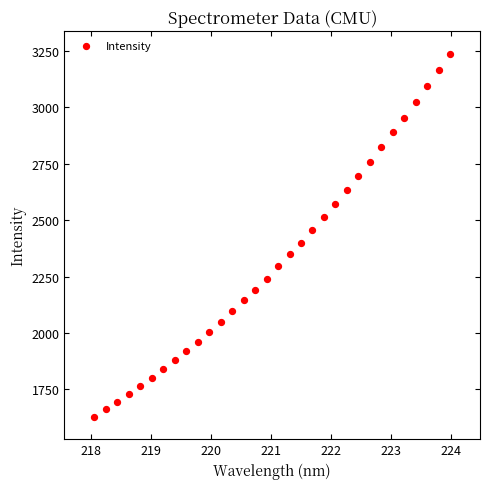

What is the range of X values (max minus min)?

5.9